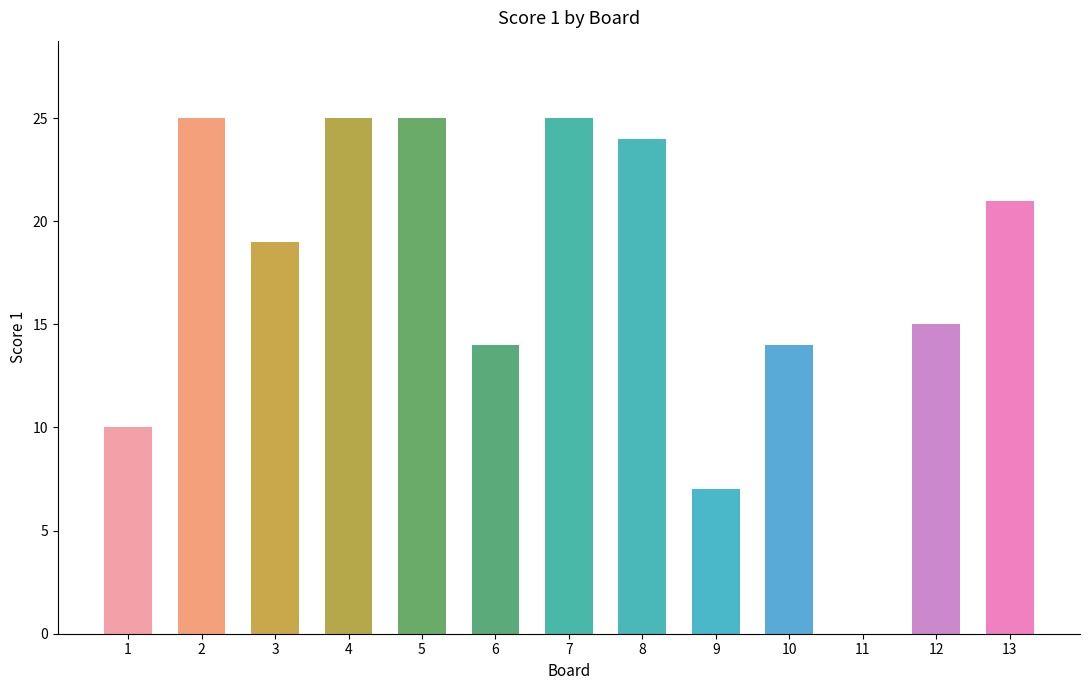

What is the approximate value at 12, to the nearest 10?

20